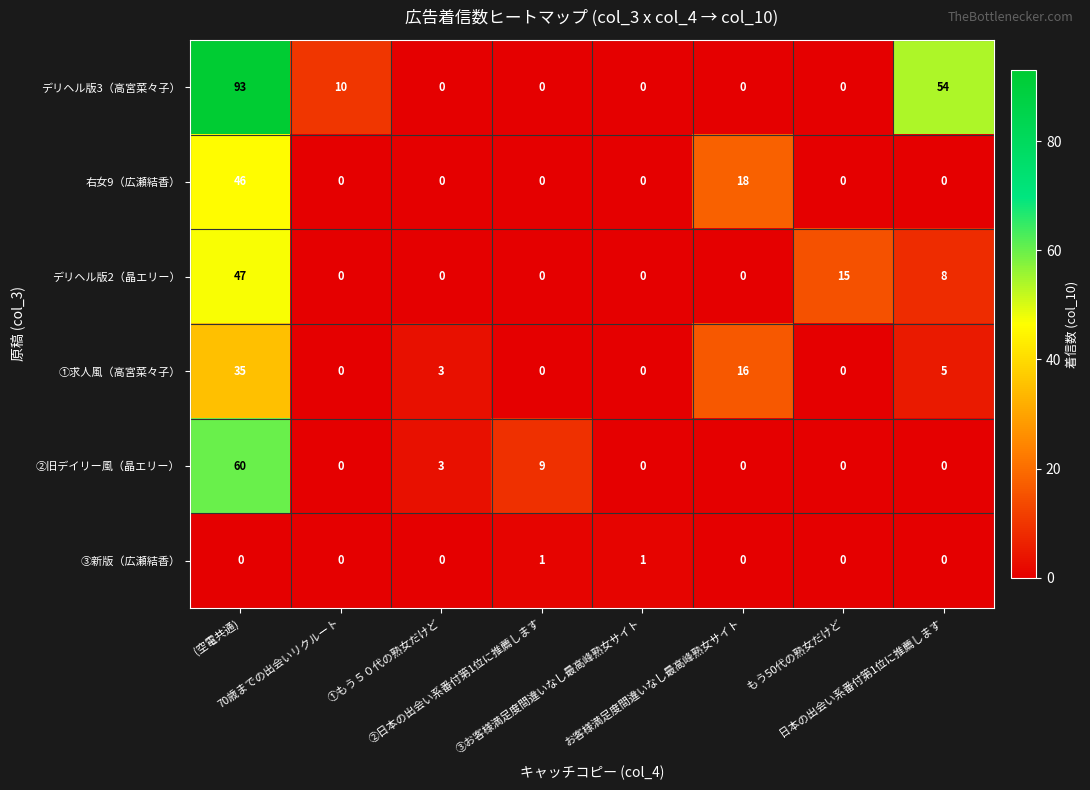

Which series has the largest total across all categories?

デリヘル版3（高宮菜々子）